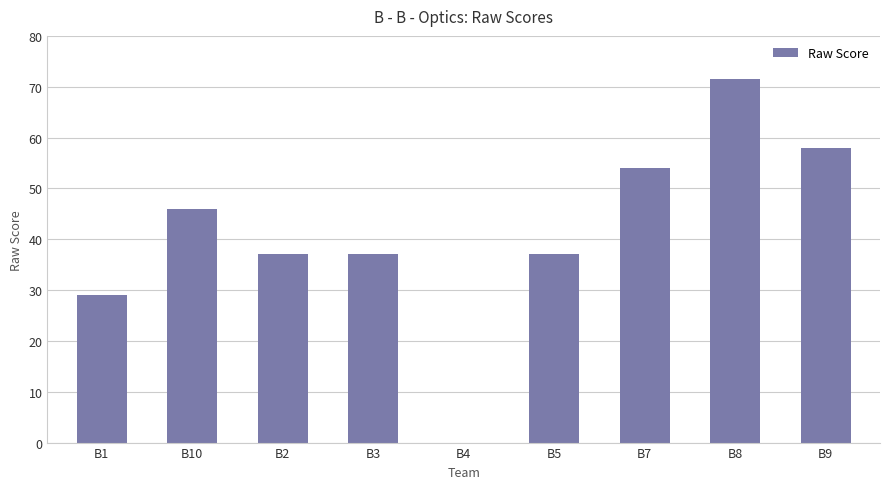

Where does the data first go above 37?

B10